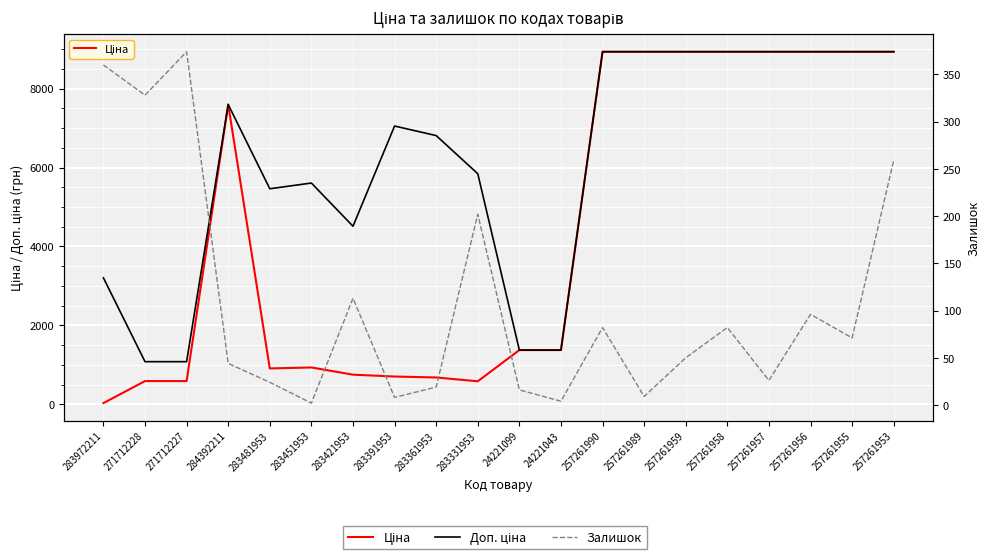

Where is the first local maximum for Ціна?

284392211